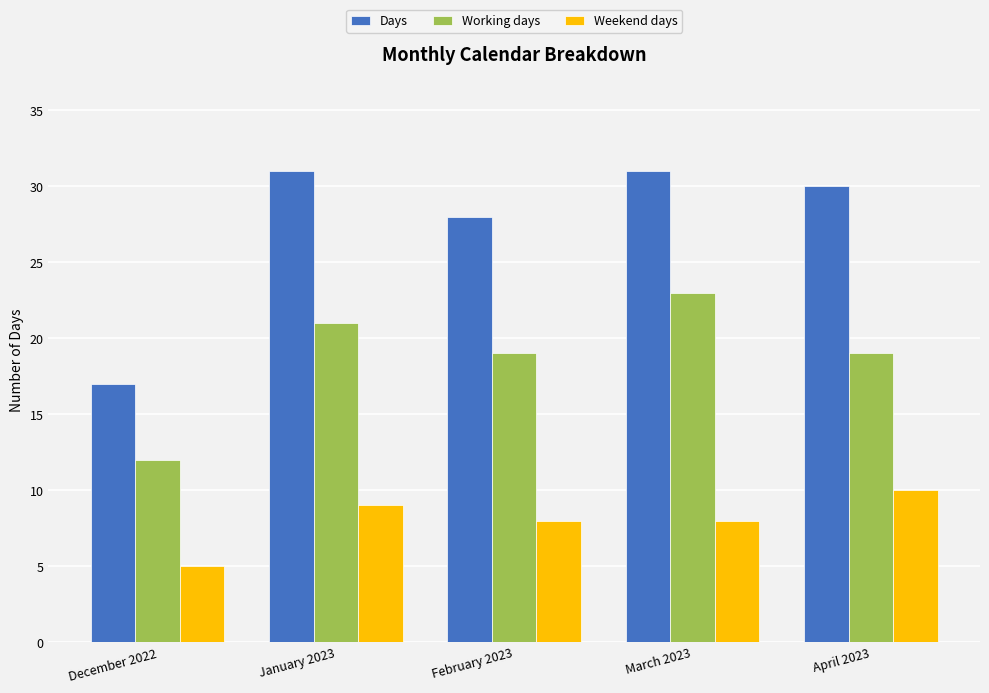

At which label does Working days reach its minimum?

December 2022